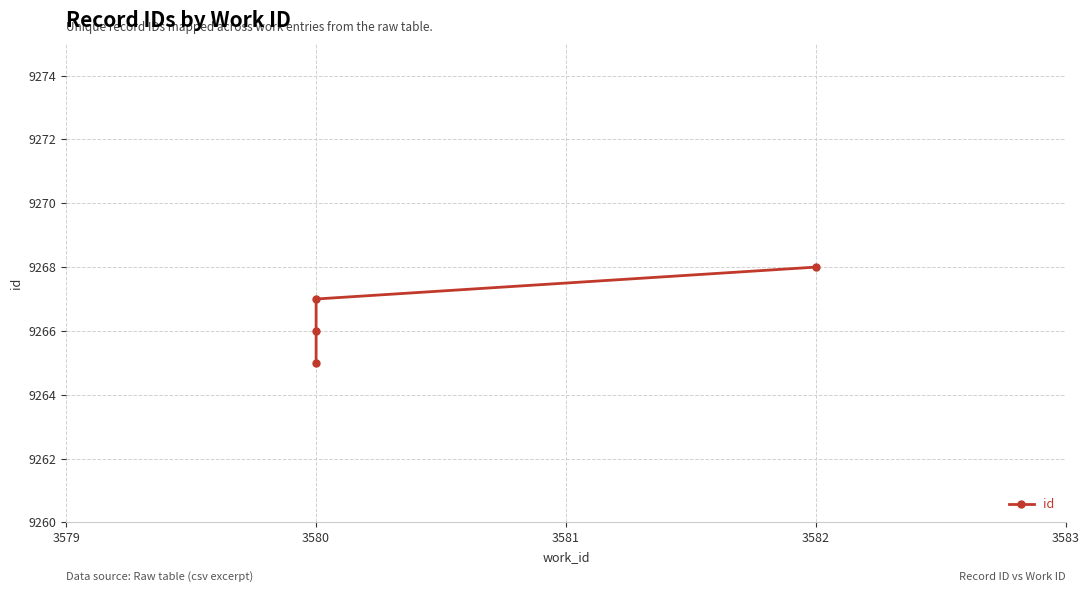

What is the greatest value displayed?

9268